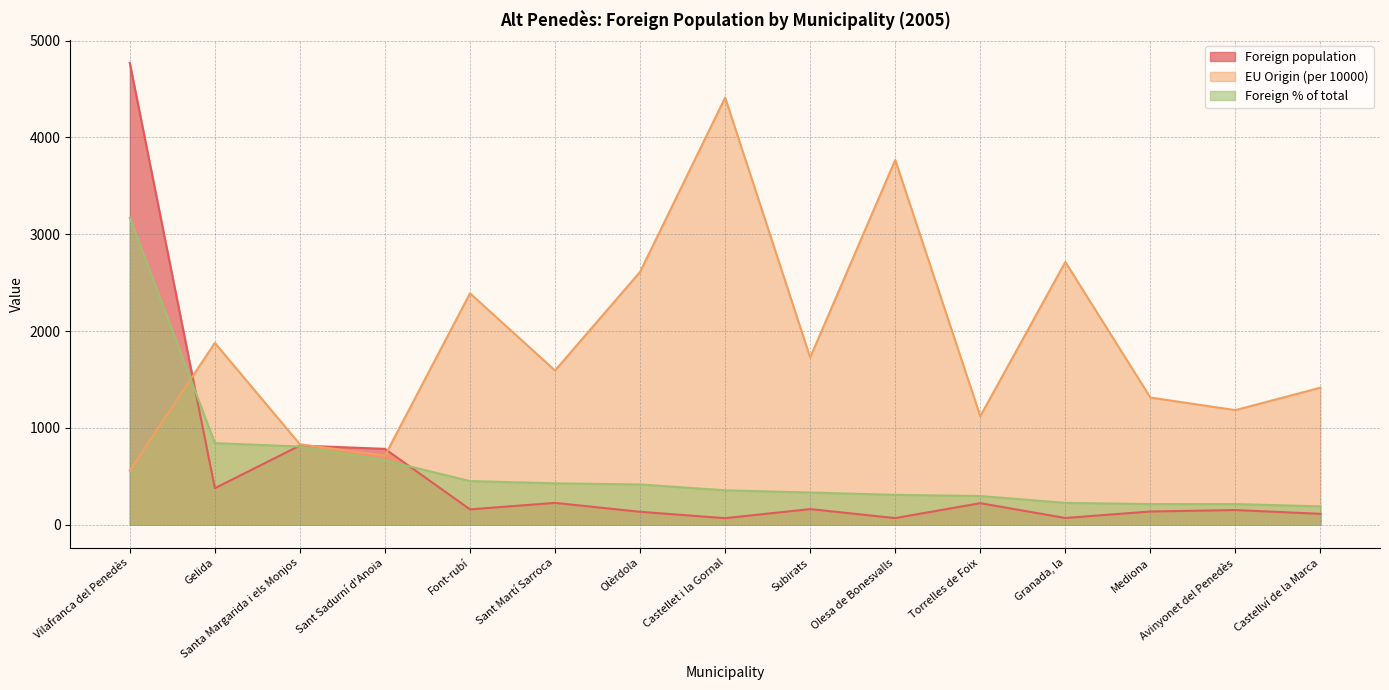

At Sant Sadurní d'Anoia, list the series in order from smallest to largest.

Foreign % of total, EU Origin (per 10000), Foreign population